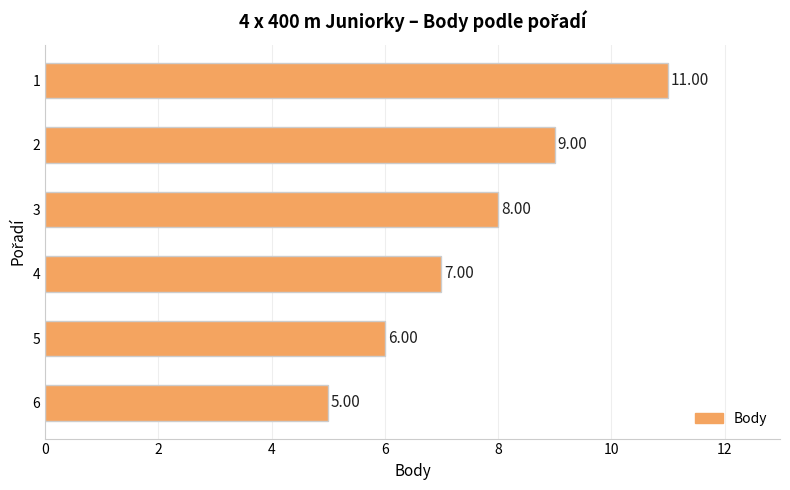

What is the average value?

8